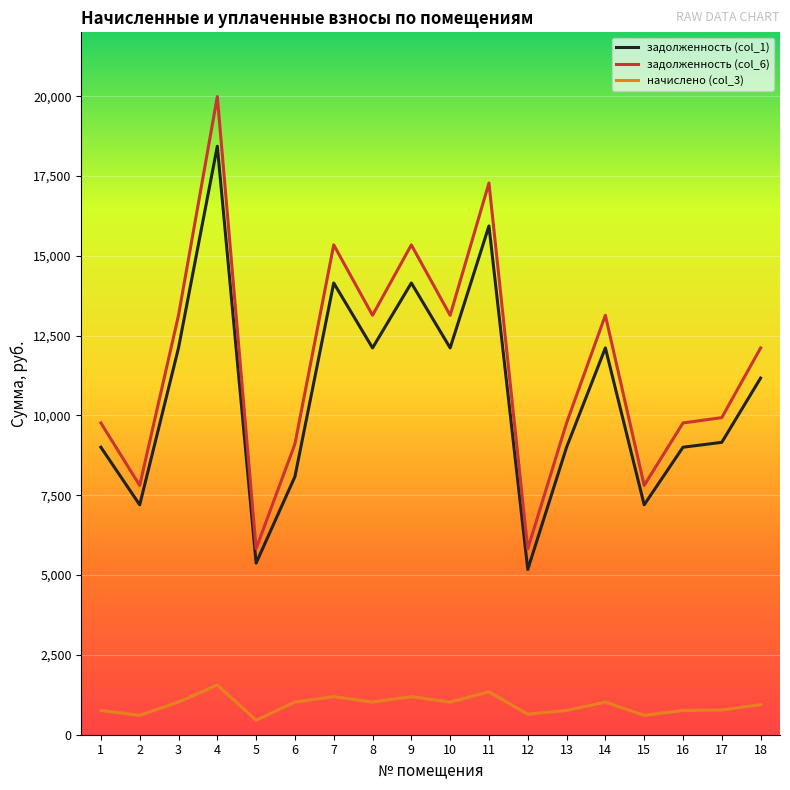

At which category is the sum across all series the highest?

4